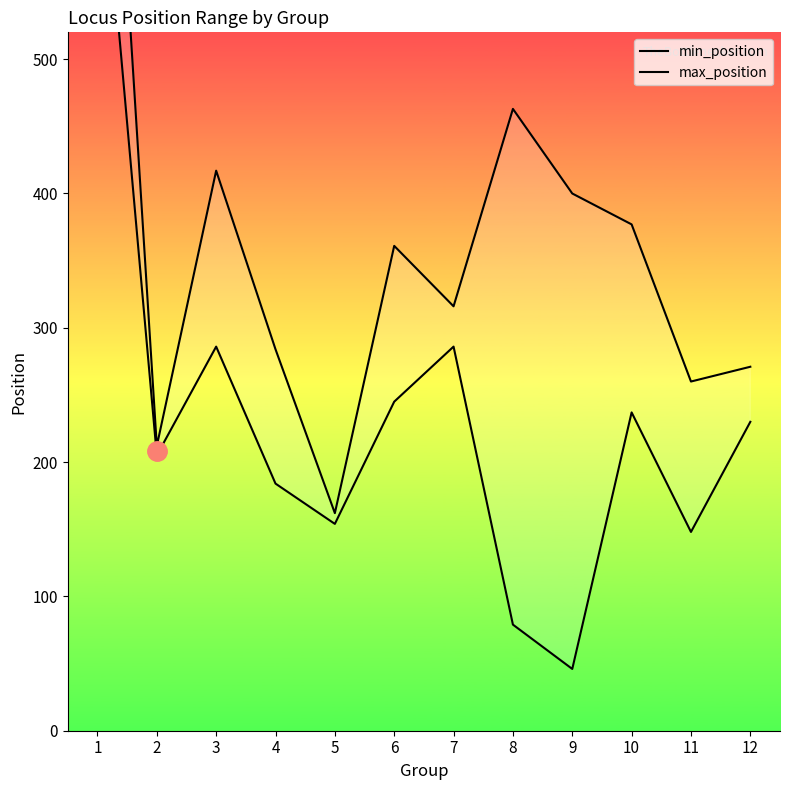

True or false: max_position and min_position cross at least once.

False